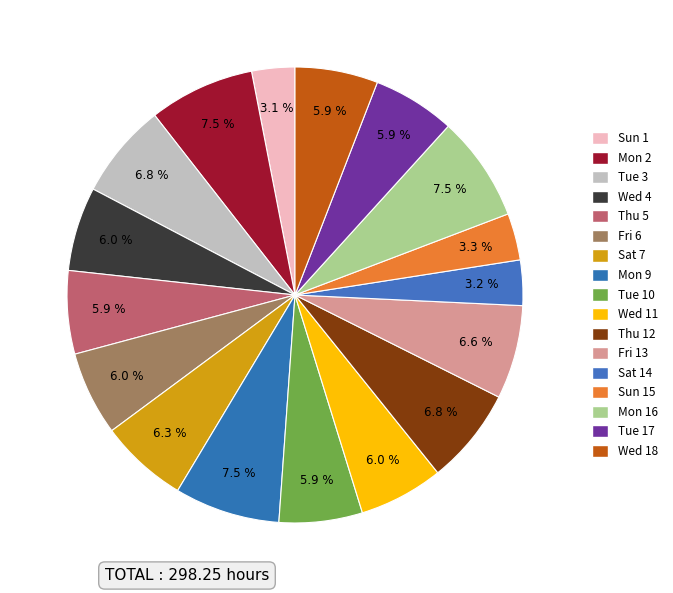

How many segments does this pie chart have?

17